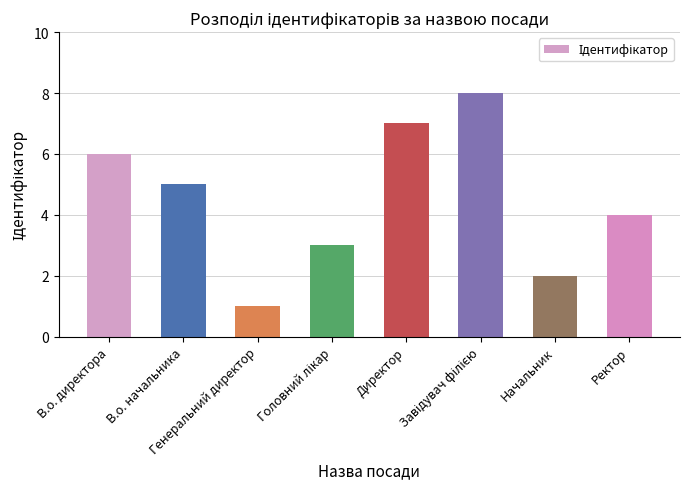

What is the difference between the second highest and second lowest values?

5